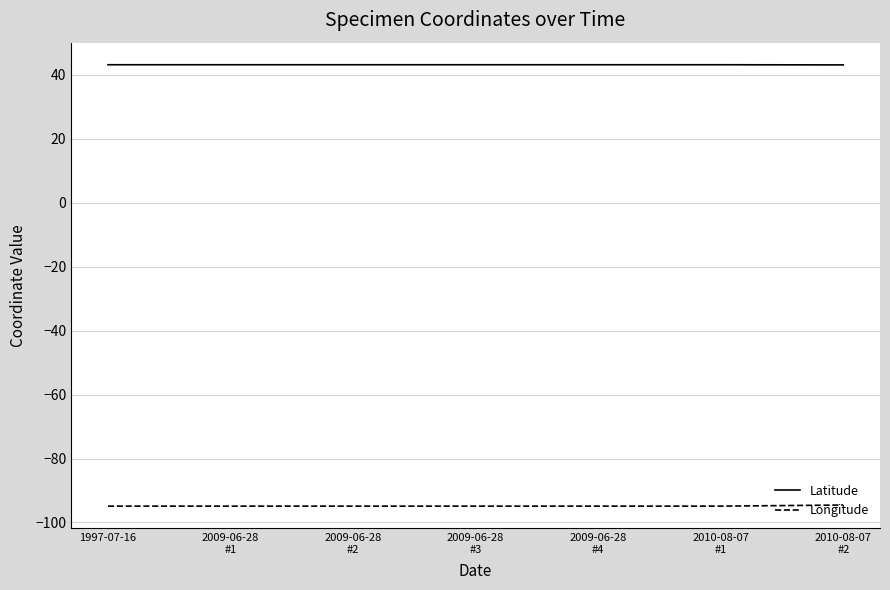

What is the spread (max minus min) of values at 2009-06-28
#1?

138.1